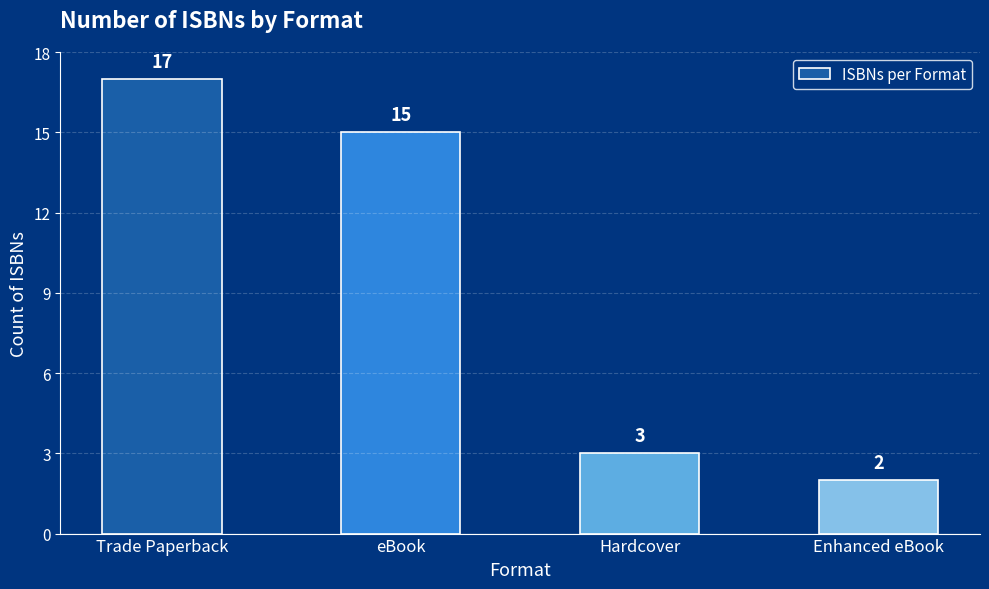

Rank the categories by value from highest to lowest.

Trade Paperback, eBook, Hardcover, Enhanced eBook